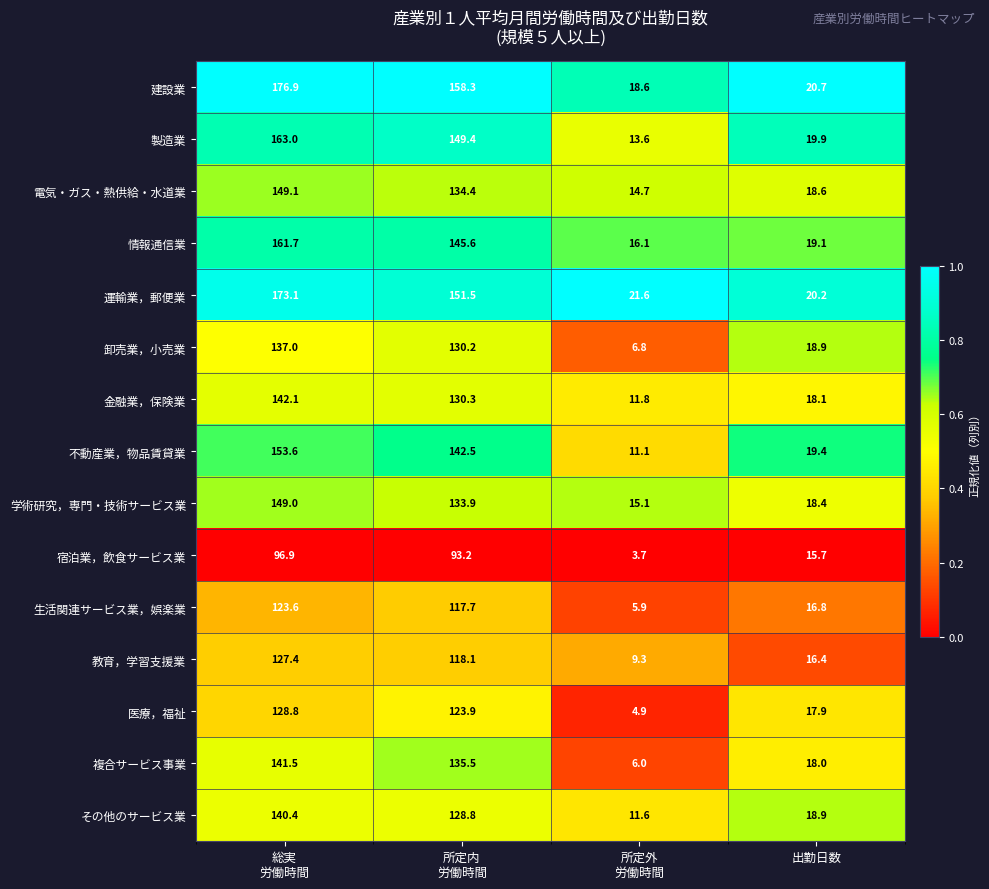

Which label corresponds to the smallest value in the chart?

所定外
労働時間